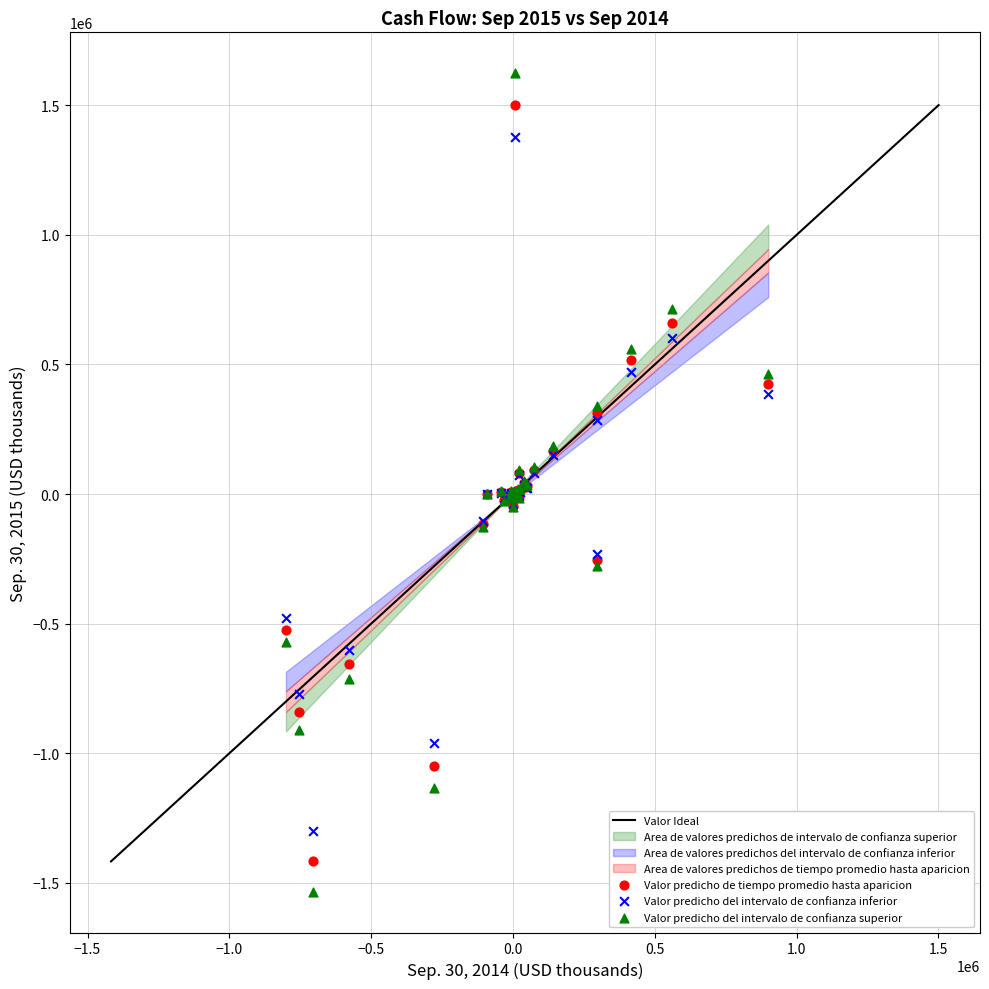

Which series has the widest spread of Y values?

Valor predicho del intervalo de confianza superior